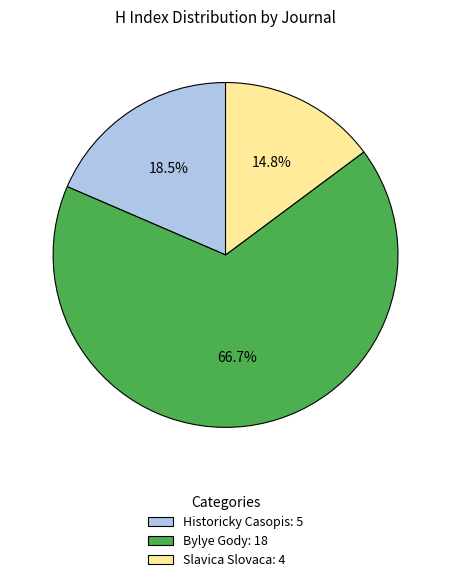

What portion of the pie excludes Slavica Slovaca?

85.2%